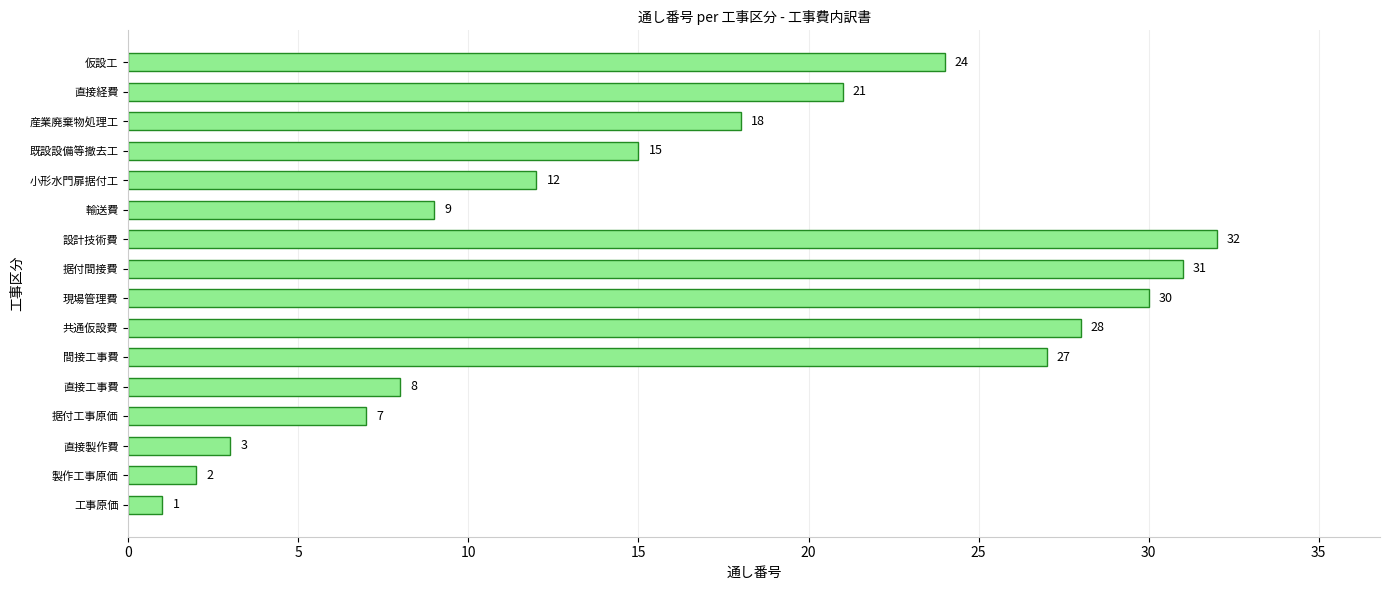

Reading top to bottom, what are all the values shown in this chart?

仮設工=24	直接経費=21	産業廃棄物処理工=18	既設設備等撤去工=15	小形水門扉据付工=12	輸送費=9	設計技術費=32	据付間接費=31	現場管理費=30	共通仮設費=28	間接工事費=27	直接工事費=8	据付工事原価=7	直接製作費=3	製作工事原価=2	工事原価=1